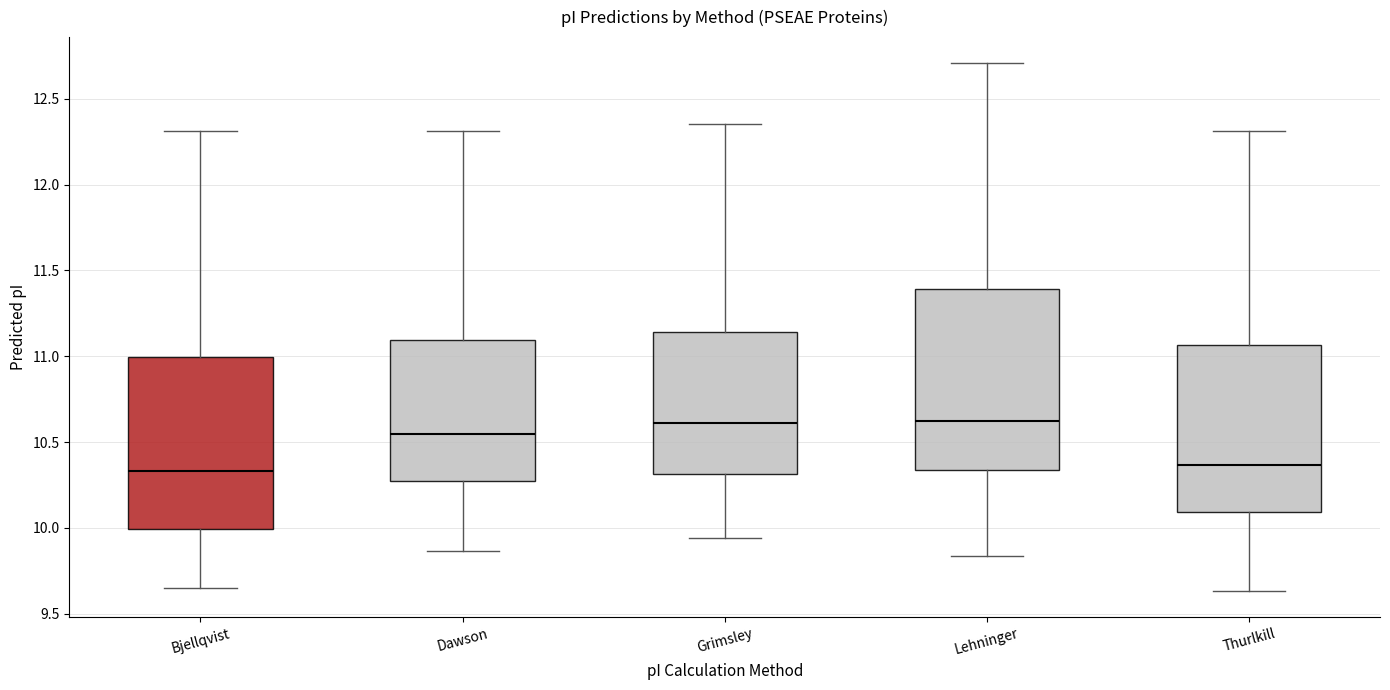

Reading left to right, transcribe this box plot: for each box, give where its median line is, the range the box spans, and where its two whiskers end, as read against the y-axis. The values are not printed on the chart, so give them approximately, as read against the axis.

Bjellqvist: median 10.35, box 10.00 to 11.00, whiskers 9.65 to 12.30
Dawson: median 10.55, box 10.25 to 11.10, whiskers 9.85 to 12.30
Grimsley: median 10.60, box 10.30 to 11.15, whiskers 9.95 to 12.35
Lehninger: median 10.60, box 10.35 to 11.40, whiskers 9.85 to 12.70
Thurlkill: median 10.35, box 10.10 to 11.05, whiskers 9.65 to 12.30